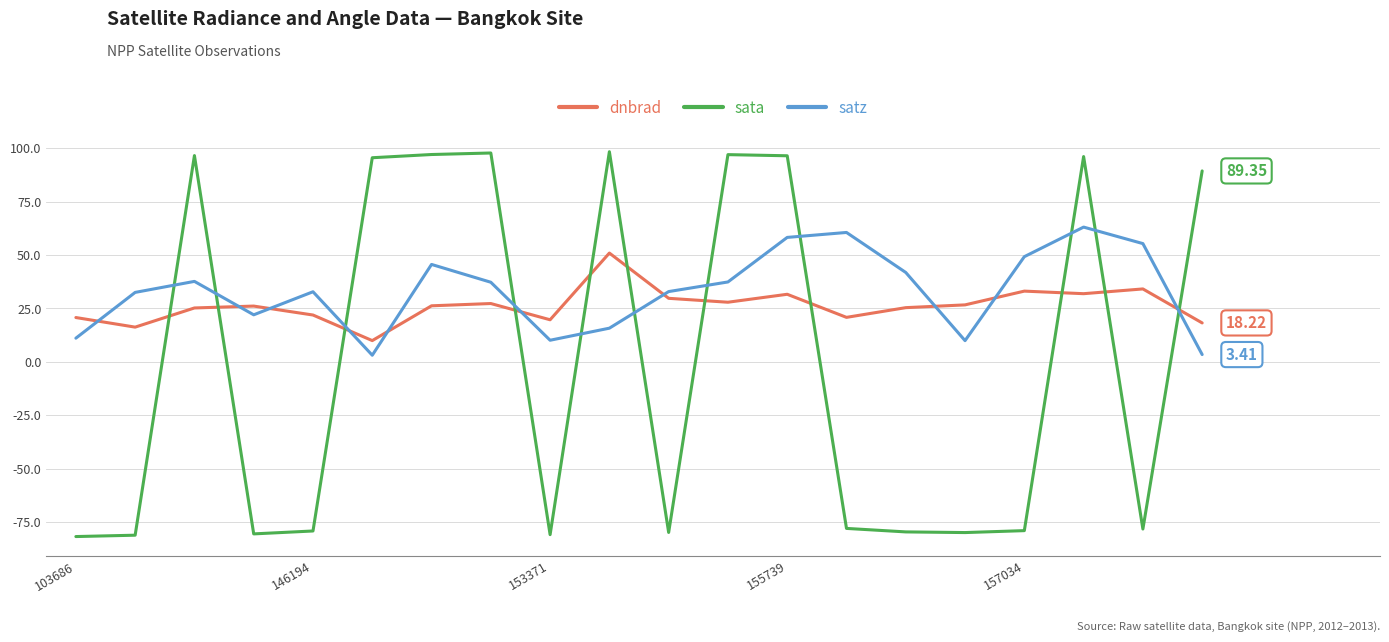

Which series has the largest range (max minus min)?

sata